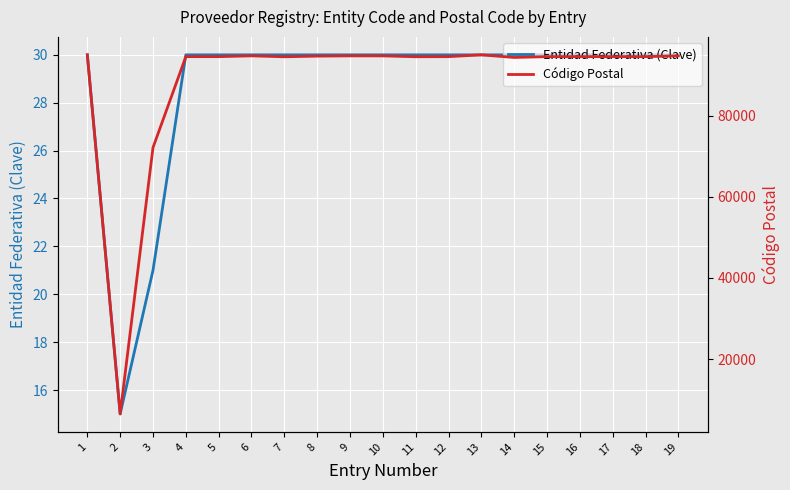

Rank the series by their maximum value, from lowest to highest.

Entidad Federativa (Clave), Código Postal